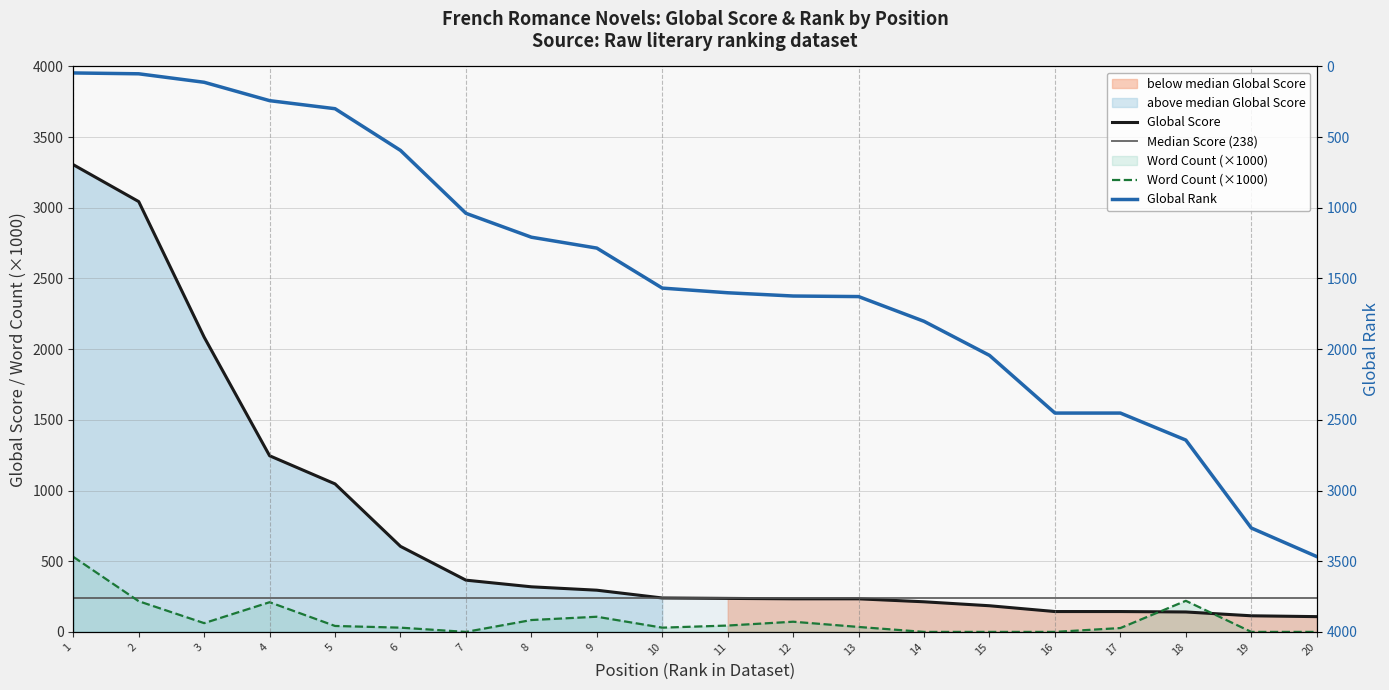

What is the average value of the Global Score series?

715.3